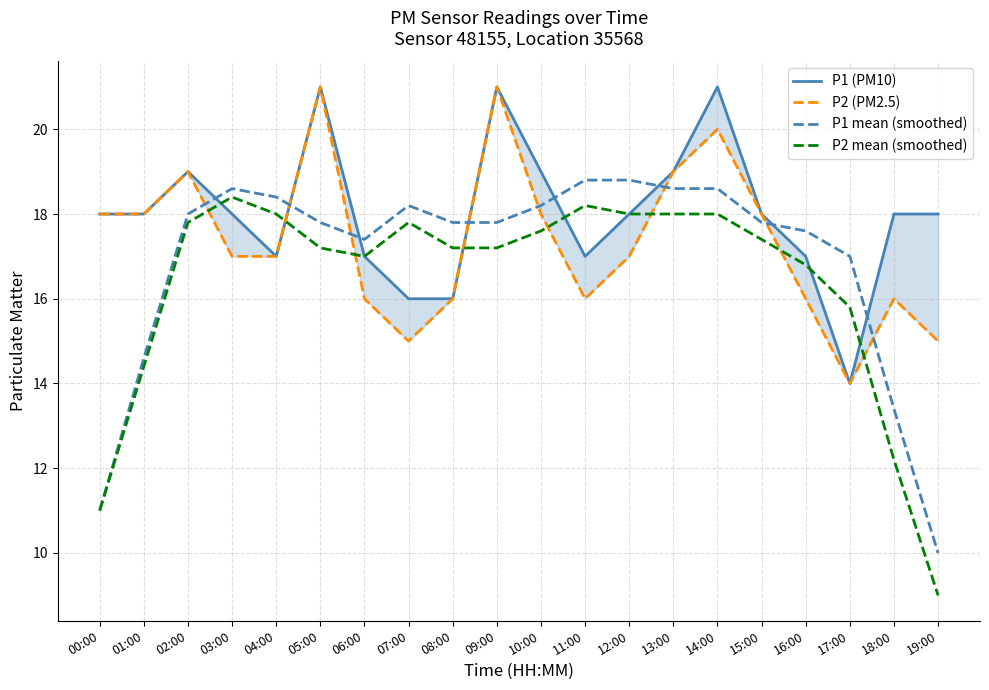

True or false: P1 mean (smoothed) has a value of 17.8 at 05:00.

True